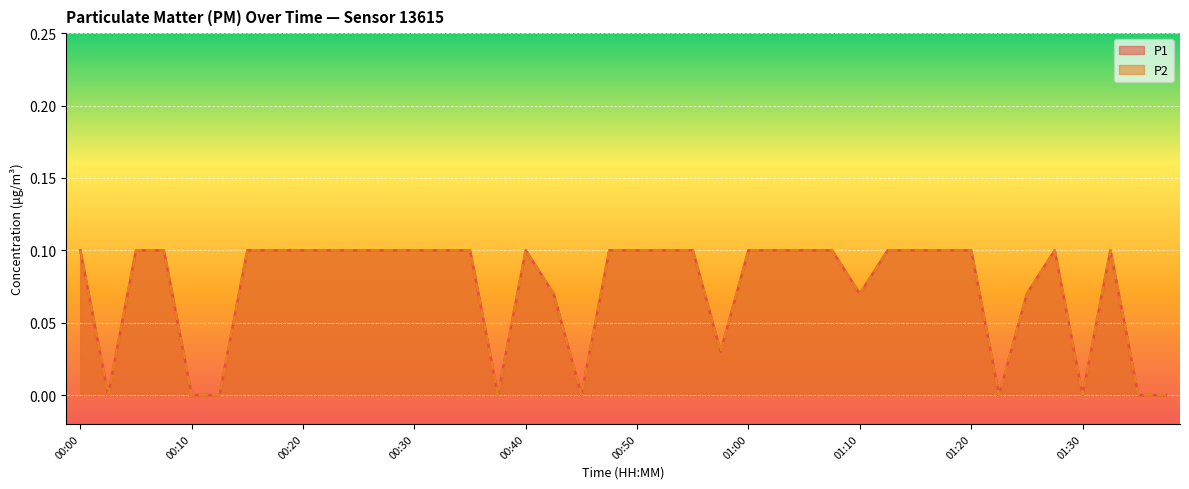

What is the average value of the P1 series?

0.1